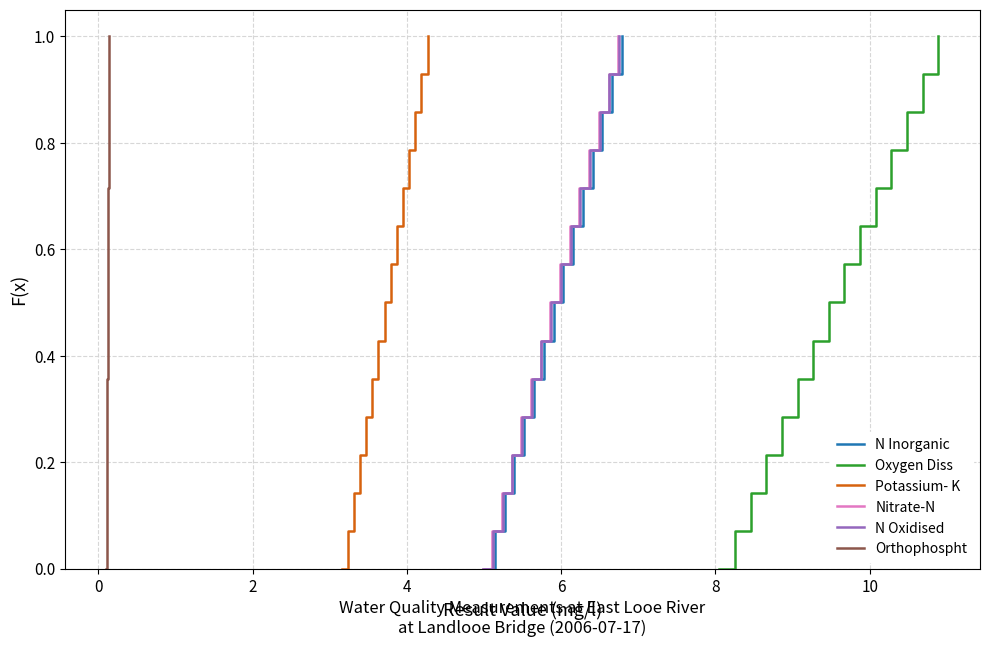

Which has a higher value, 6 or 10?

10